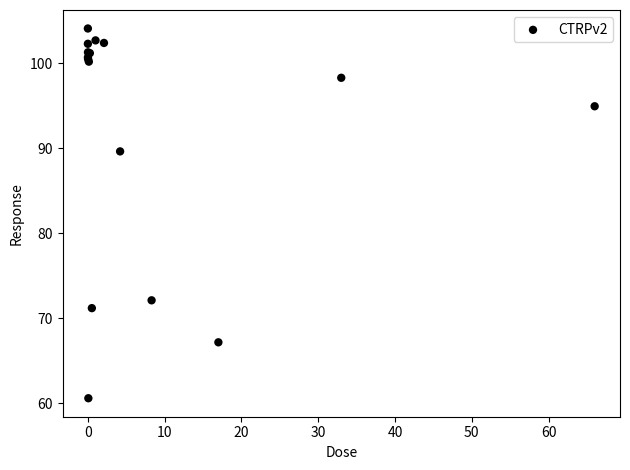

What Y value in the scatter plot is closest to 82?

89.6